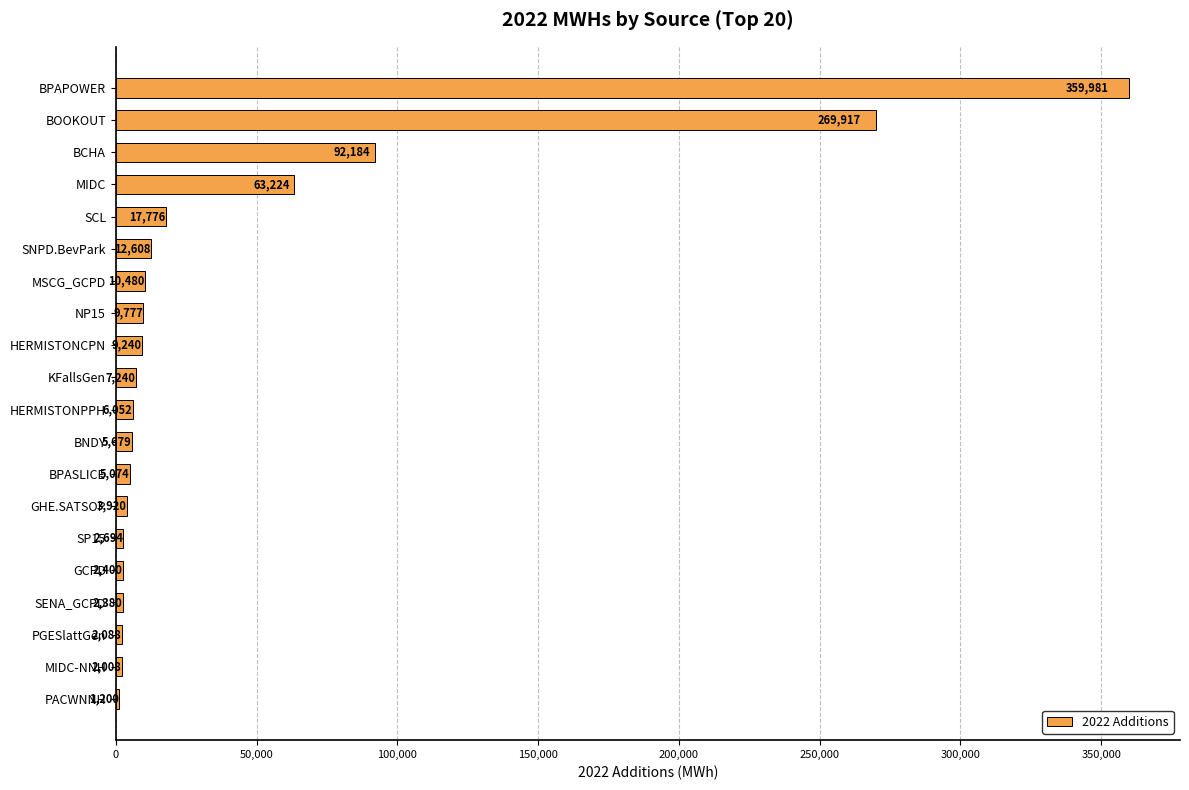

List the labels in order of value, largest first.

BPAPOWER, BOOKOUT, BCHA, MIDC, SCL, SNPD.BevPark, MSCG_GCPD, NP15, HERMISTONCPN, KFallsGen, HERMISTONPPH, BNDY, BPASLICE, GHE.SATSOP, SP15, GCPD, SENA_GCPD, PGESlattGen, MIDC-NNH, PACWNNH